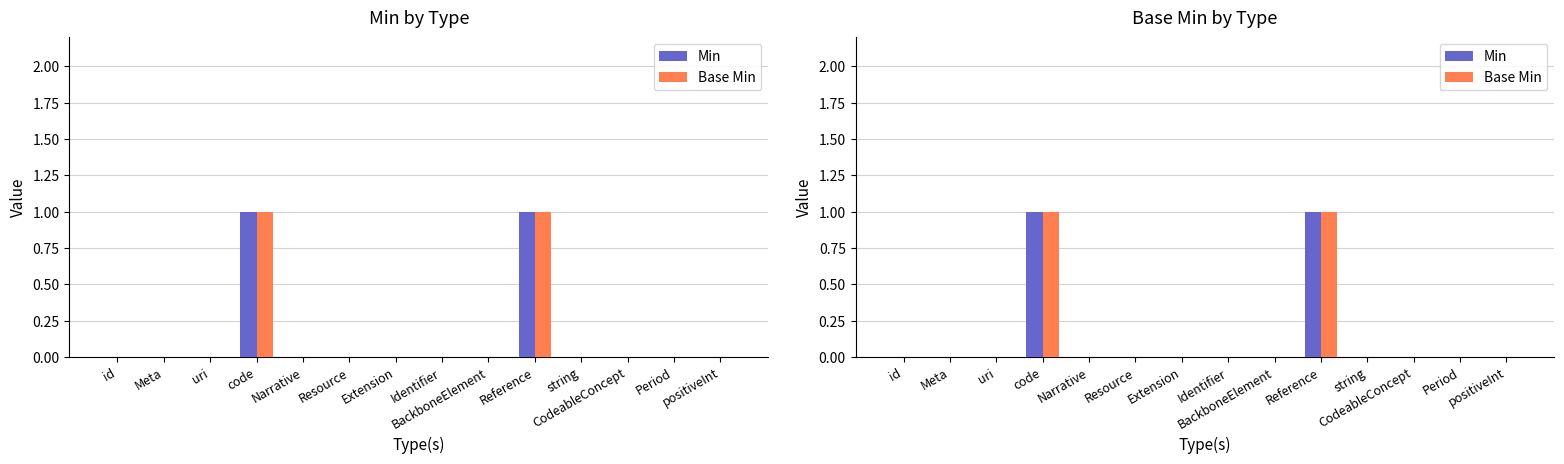

What is the sum of the Min values at id and code?

1